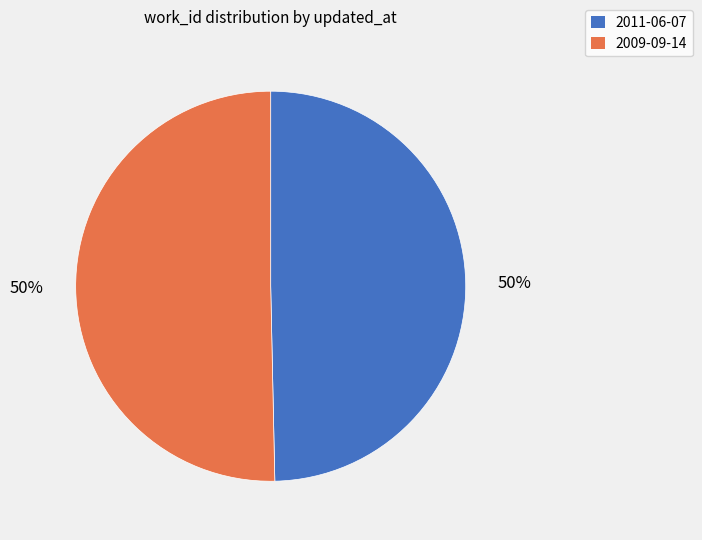

Do 2009-09-14 and 2011-06-07 together represent more than half of the pie?

Yes